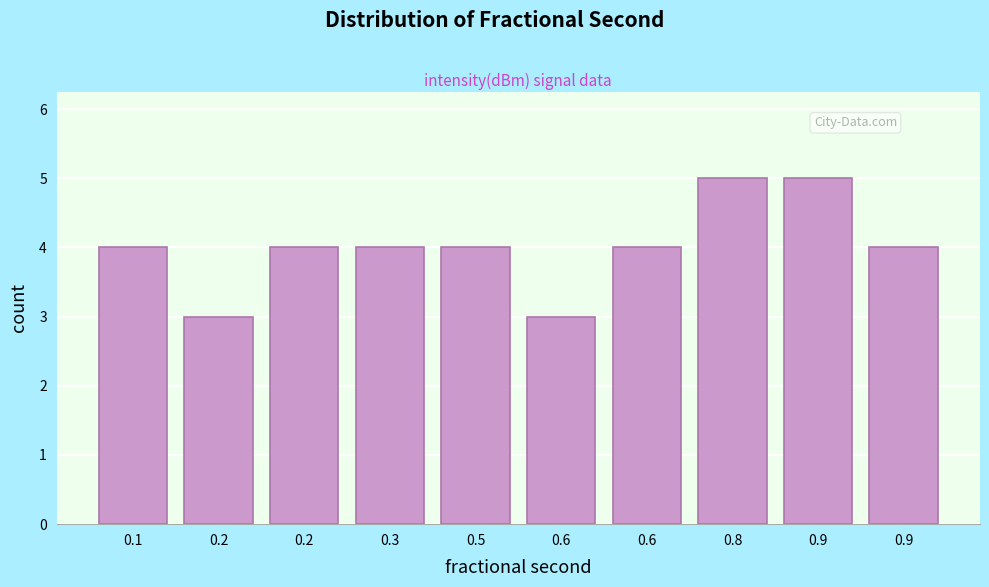

How many bars are there in total?

10